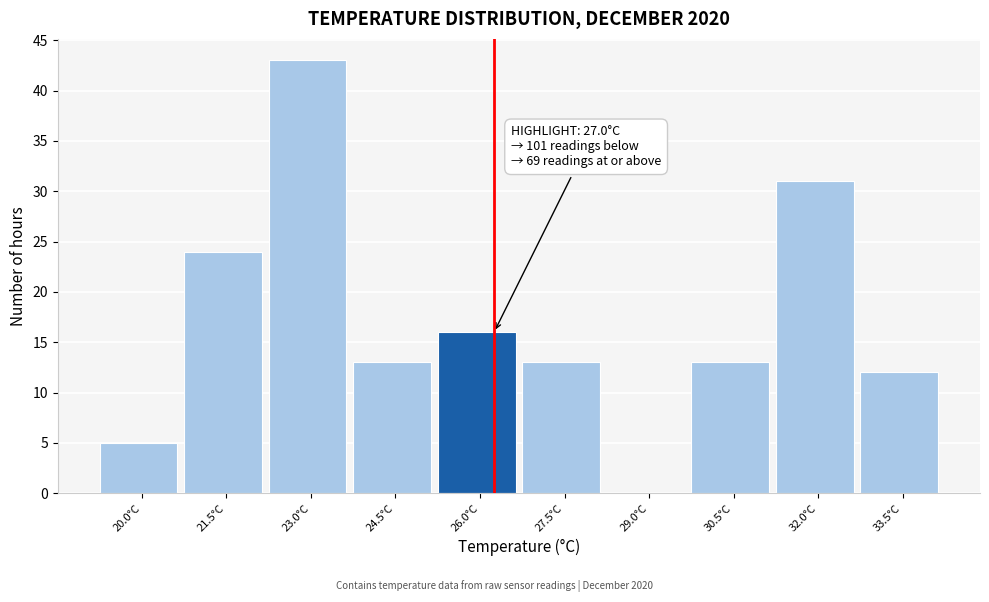

Reading right to left, extract all data points from this chart.

33.5°C=12	32.0°C=31	30.5°C=13	29.0°C=0	27.5°C=13	26.0°C=16	24.5°C=13	23.0°C=43	21.5°C=24	20.0°C=5